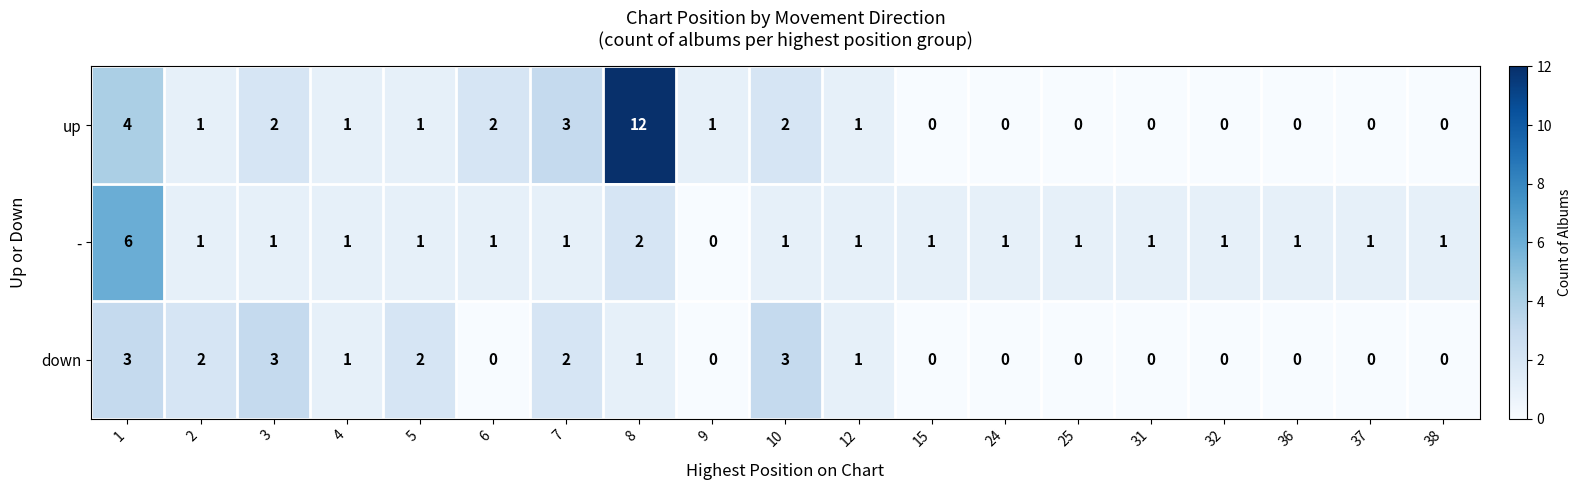

True or false: - has a value of 1 at 5.

True